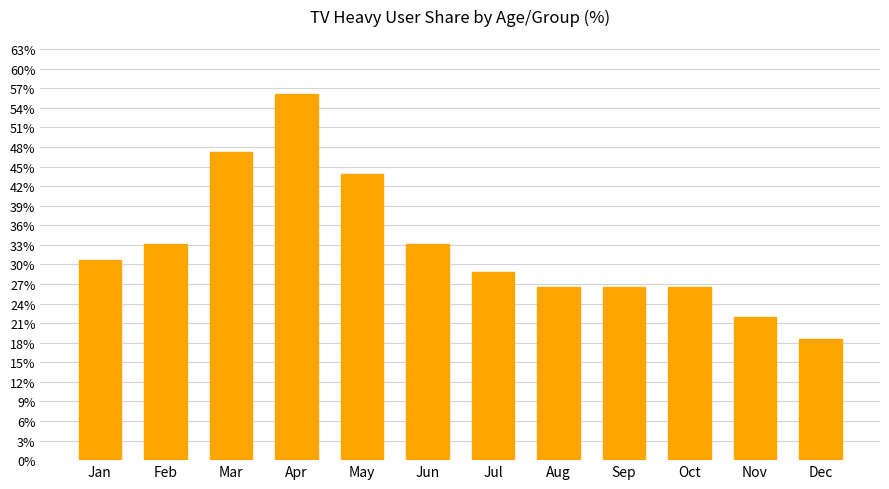

How many values exceed 30?

6